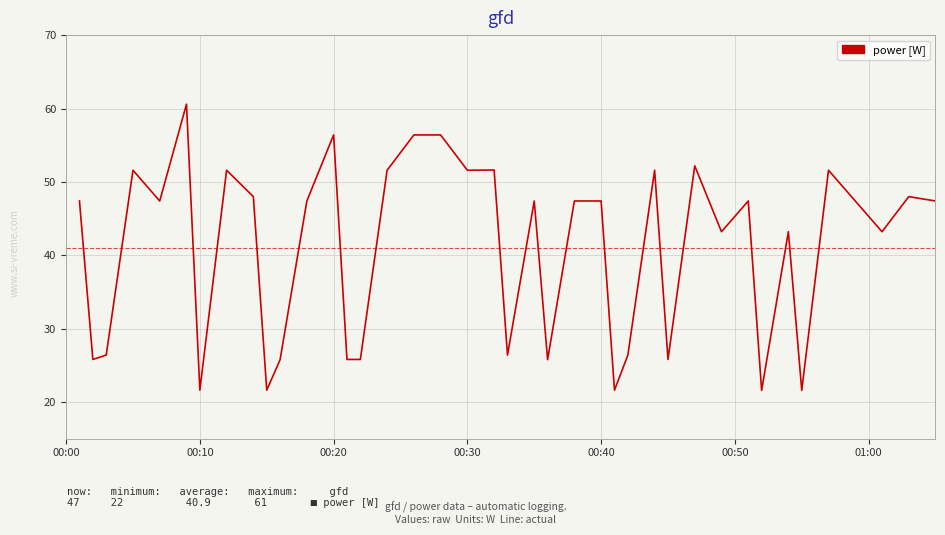

What is the smallest value displayed?

21.6